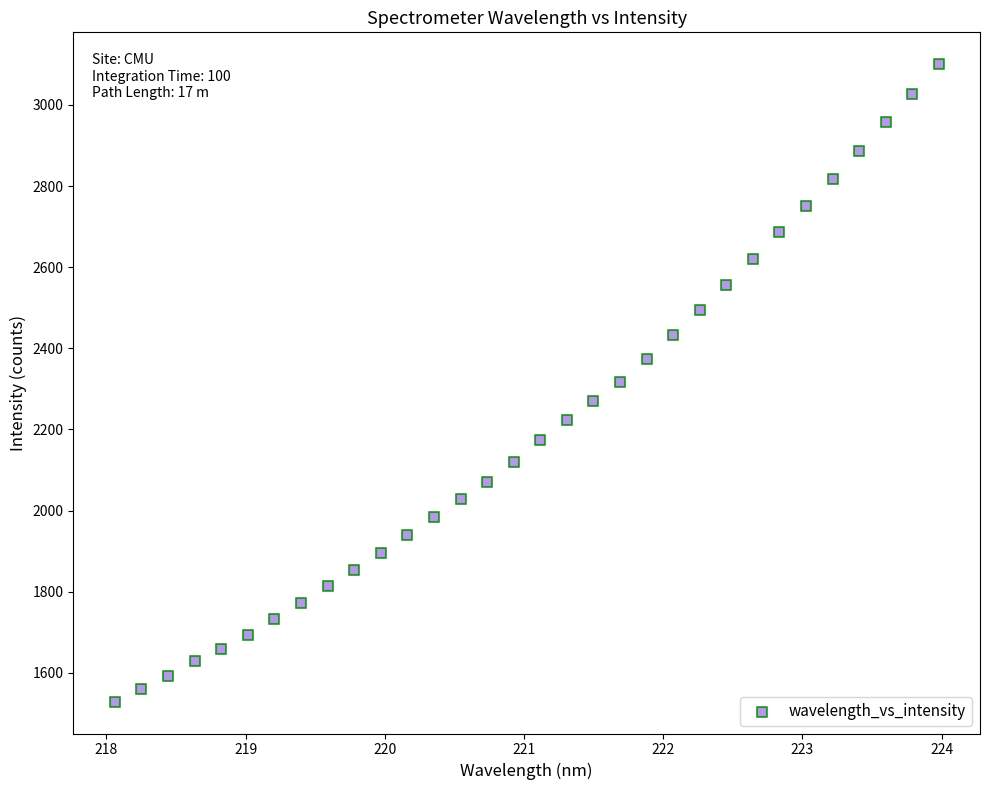

What is the range of X values (max minus min)?

5.9